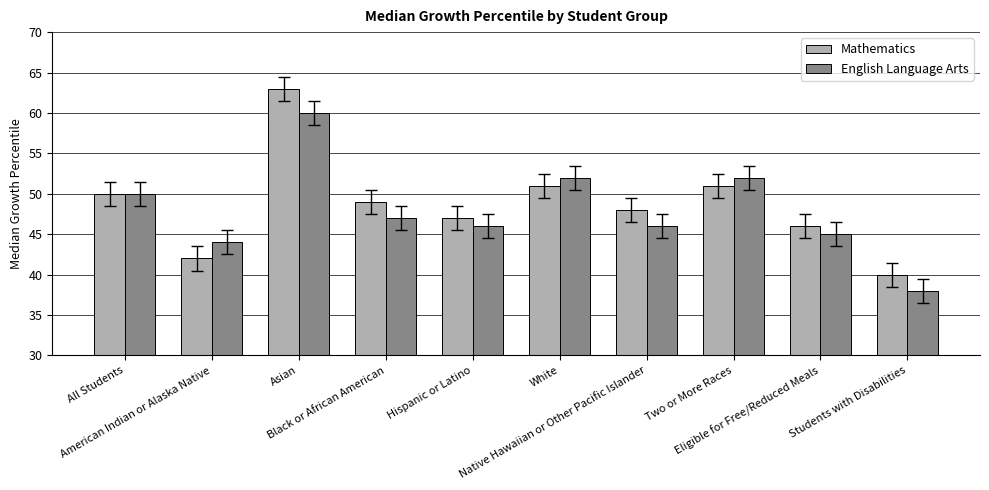

What are all the series names shown in the legend?

Mathematics, English Language Arts